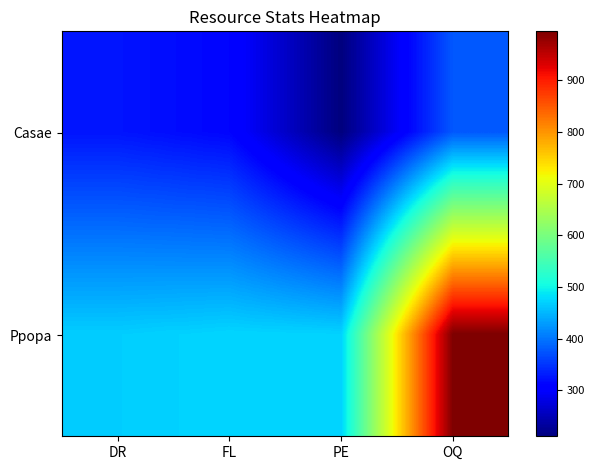

What is the difference between the highest and lowest values at DR?

143